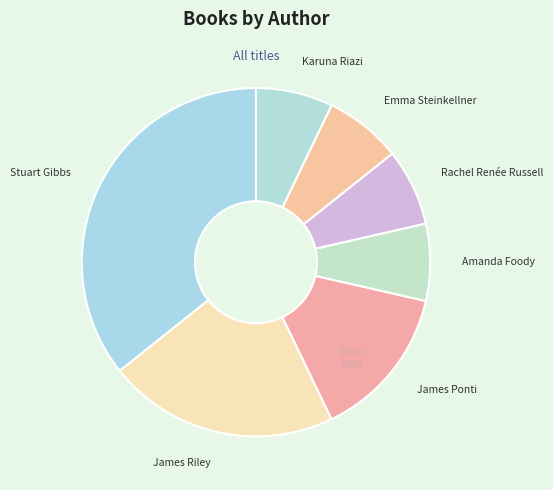

Do Amanda Foody and James Ponti together represent more than half of the pie?

No